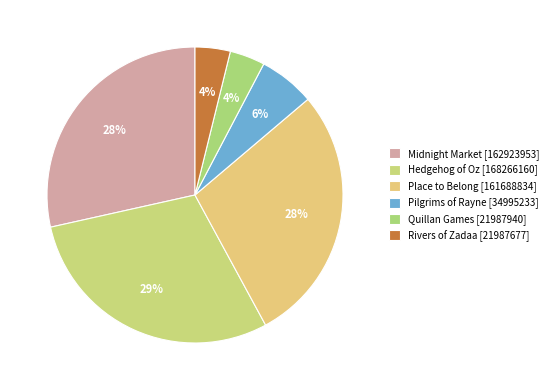

Count the number of slices in the pie.

6